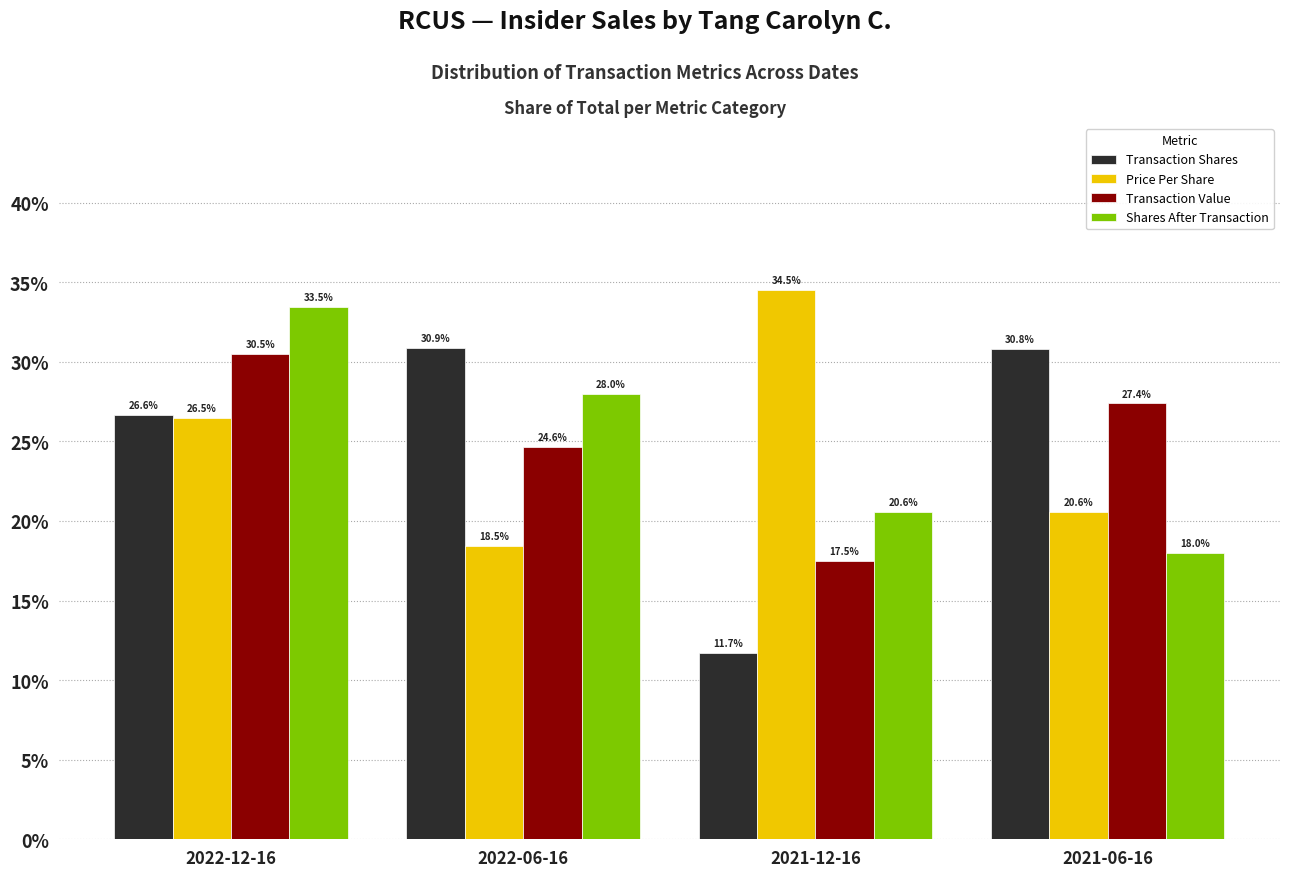

What is the total value across all series at 2022-12-16?

117.1